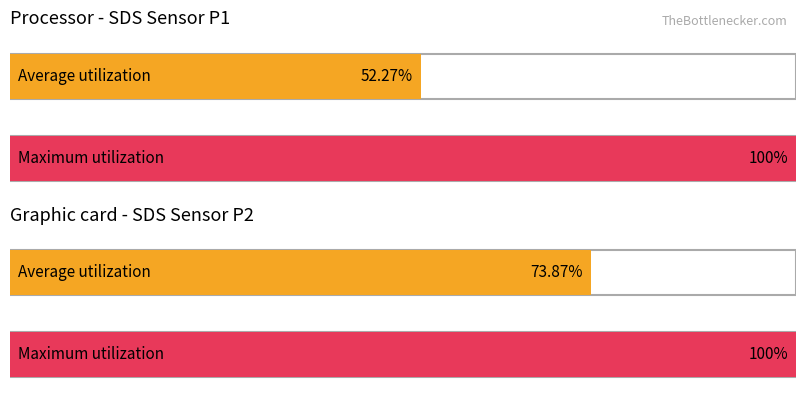

List the series in order of their overall mean, highest first.

Maximum utilization, Average utilization